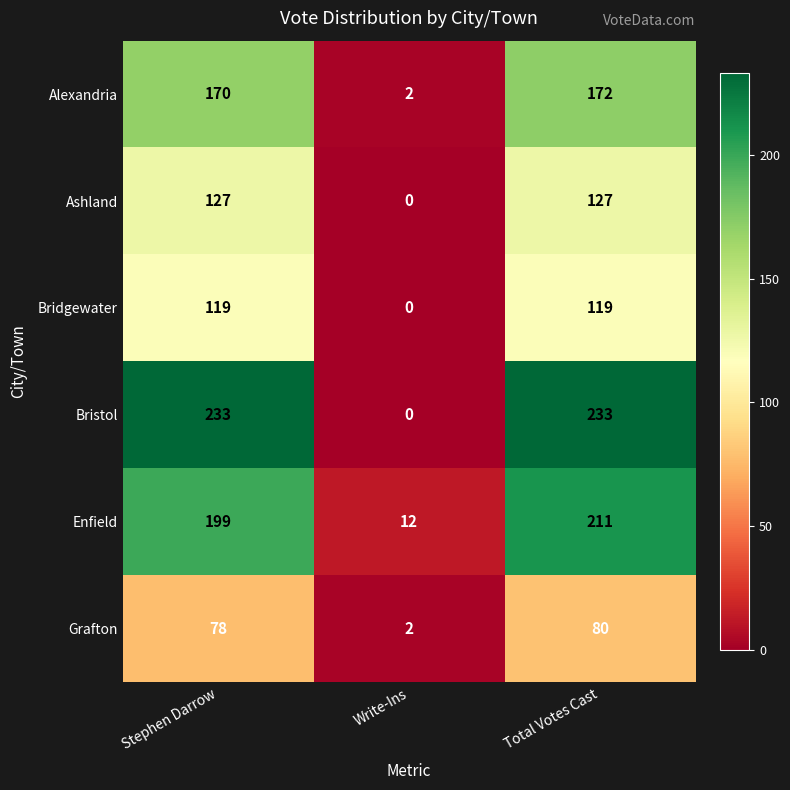

At which label is Alexandria closest to 87?

Stephen Darrow